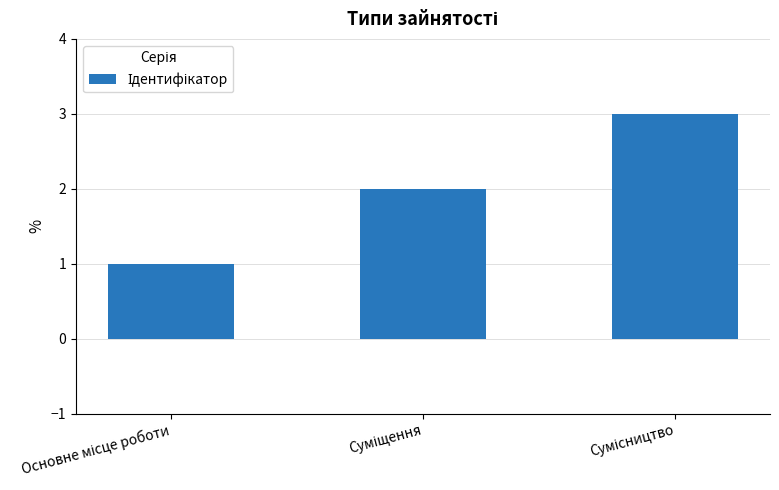

How many bars are there in total?

3